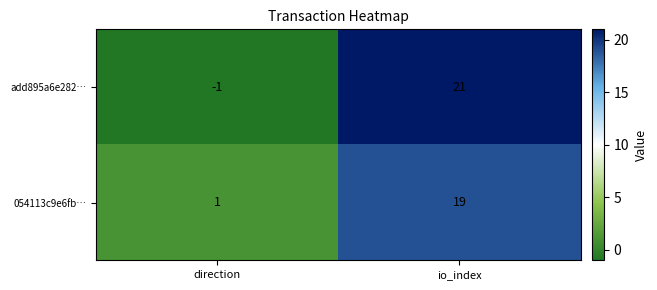

The 054113c9e6fb… series shows 19 at io_index. True or false?

True